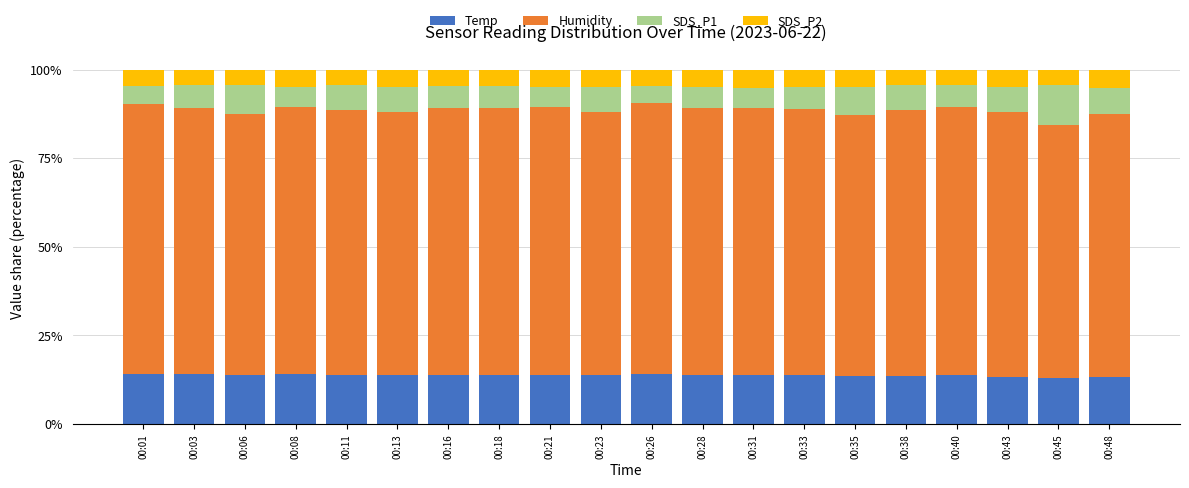

True or false: Temp has a value of 14.1 at 00:26.

True